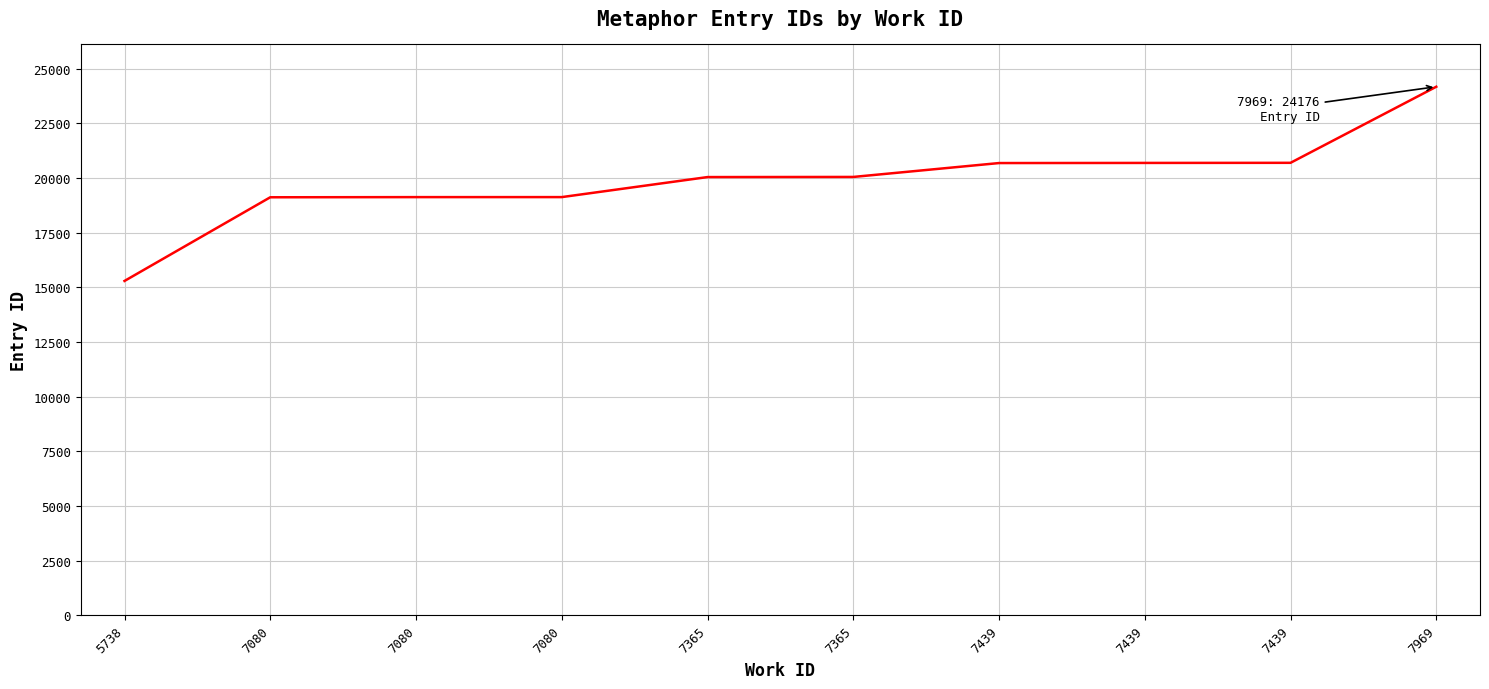

Reading left to right, transcribe all the data shown in this chart.

15293	19120	19127	19128	20044	20050	20685	20691	20696	24176